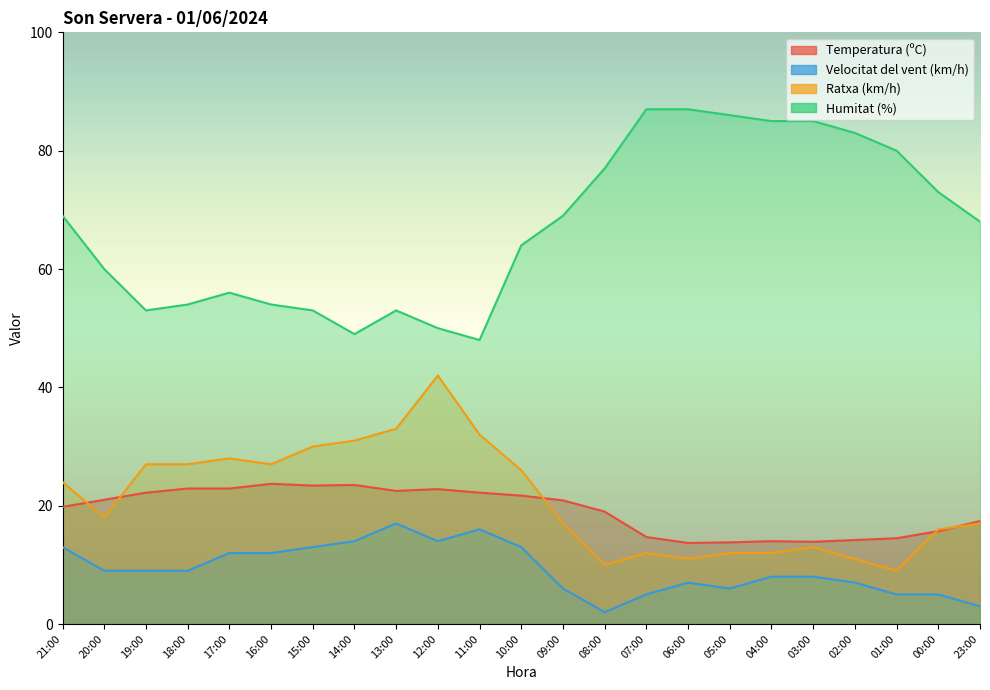

What position from the right is 23:00?

1